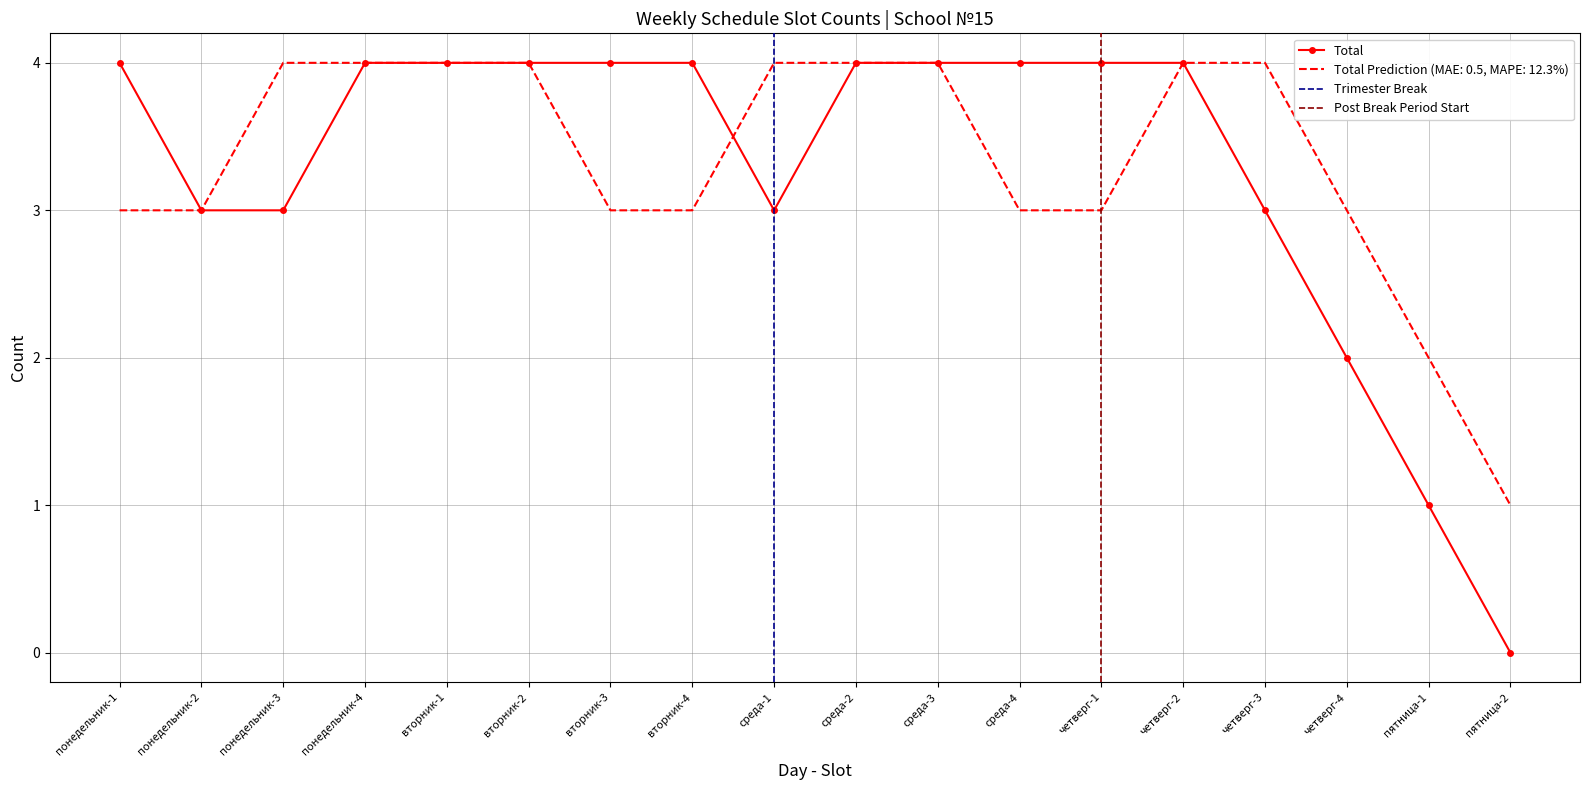

Is this an area chart (filled region under the line)?

No